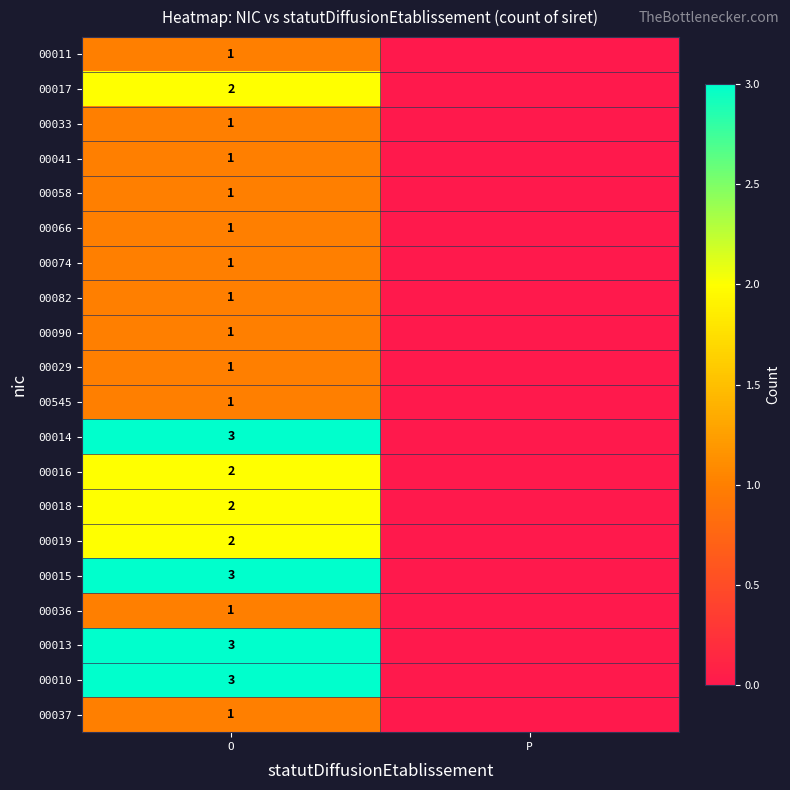

What is the total value across all series at O?

32